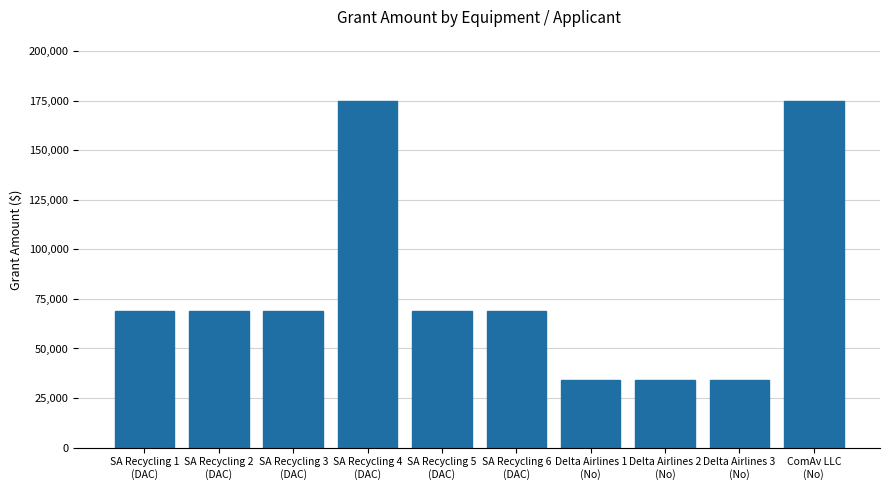

What position from the left is SA Recycling 2
(DAC)?

2